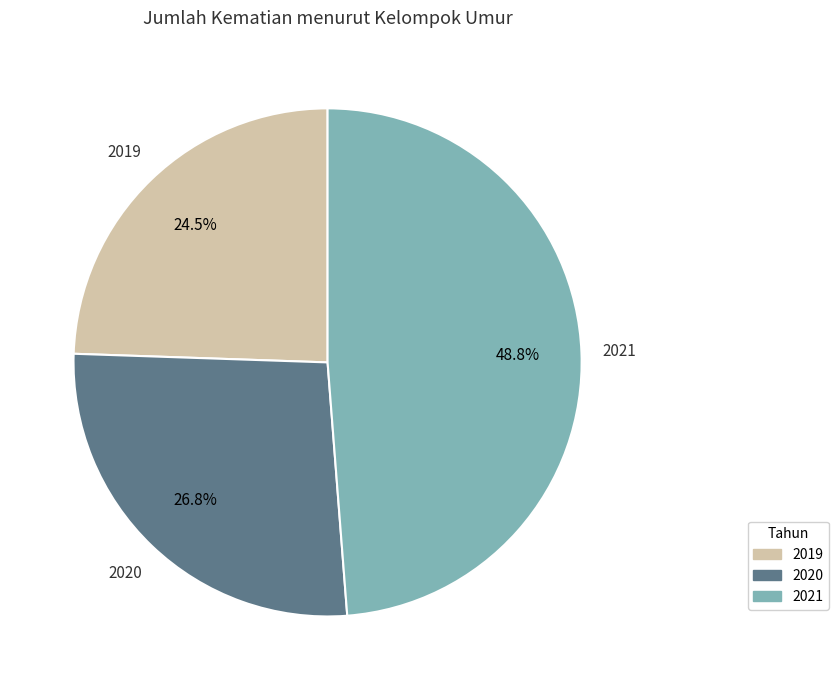

To the nearest percent, what is the average slice percentage?

33%